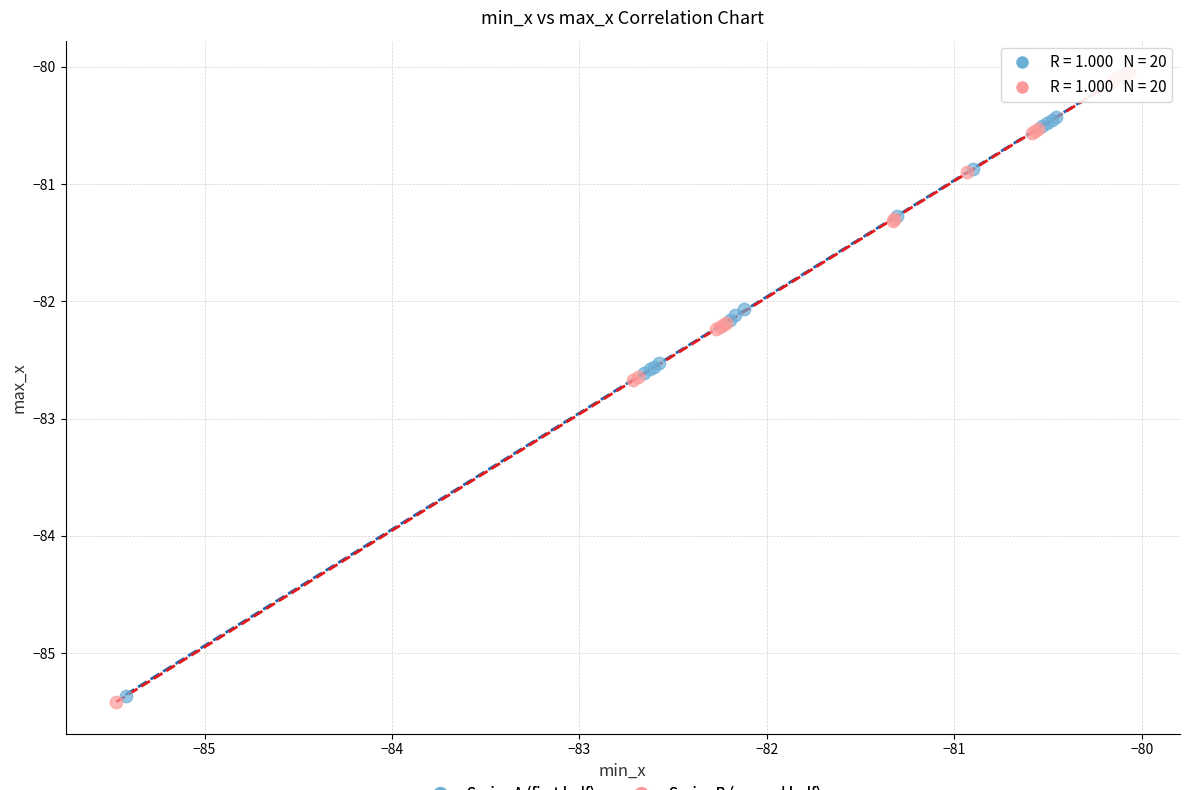

Which series reaches the minimum Y coordinate?

Series B (second half)